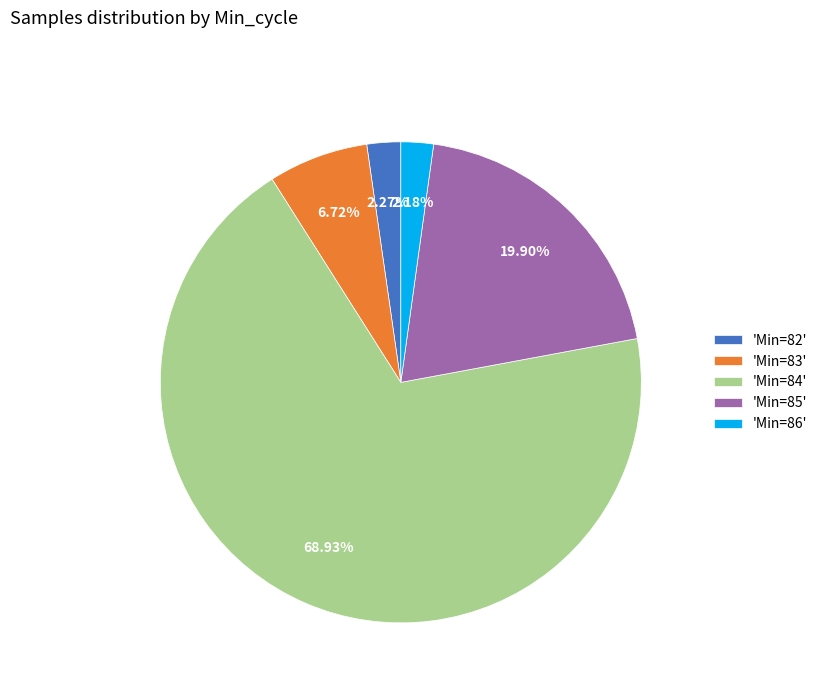

What is the ratio of the value at 'Min=85' to the value at 'Min=84'?

0.3